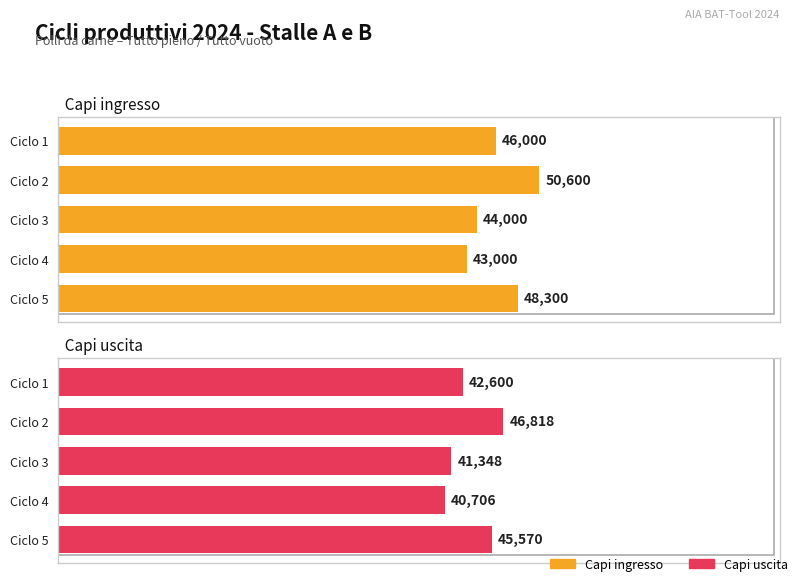

Which series changed the most between Ciclo 1 and Ciclo 5?

Capi uscita